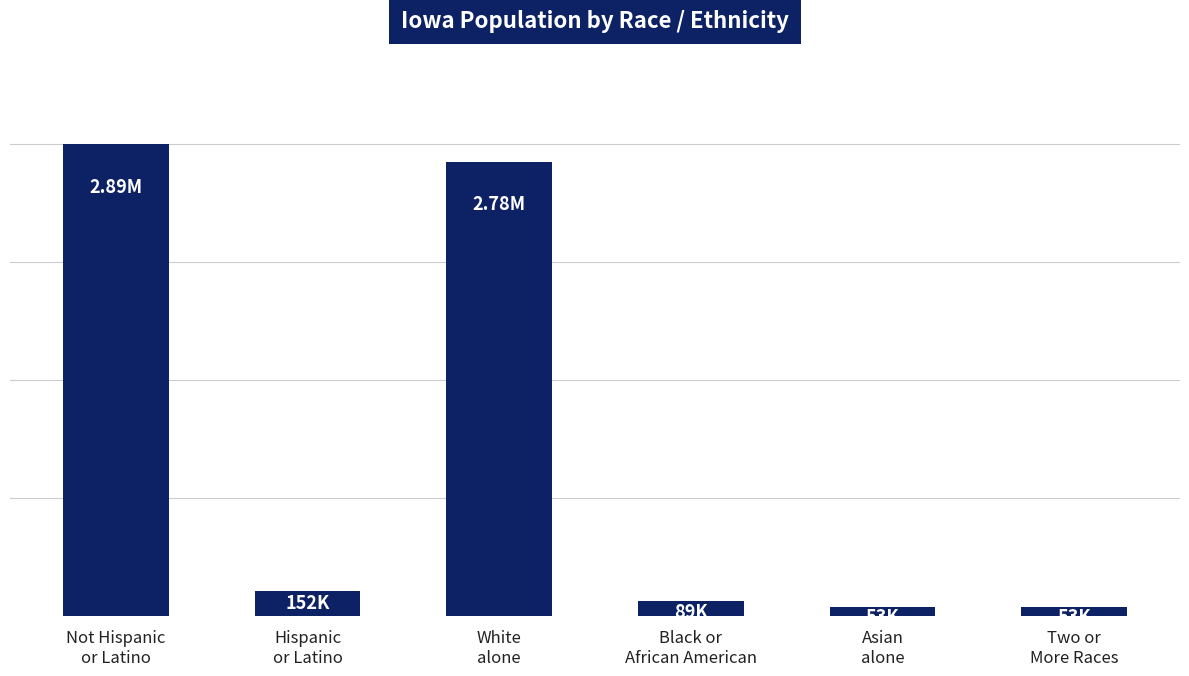

Does the chart contain any negative values?

No